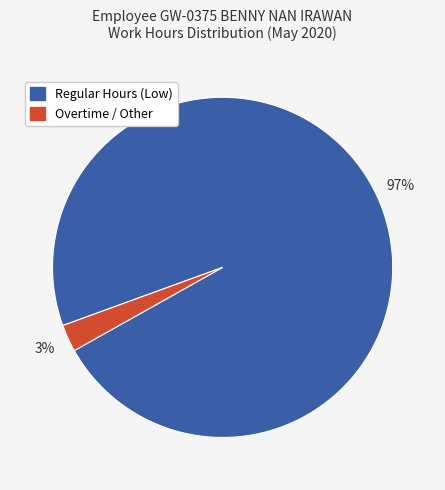

How many segments does this pie chart have?

2